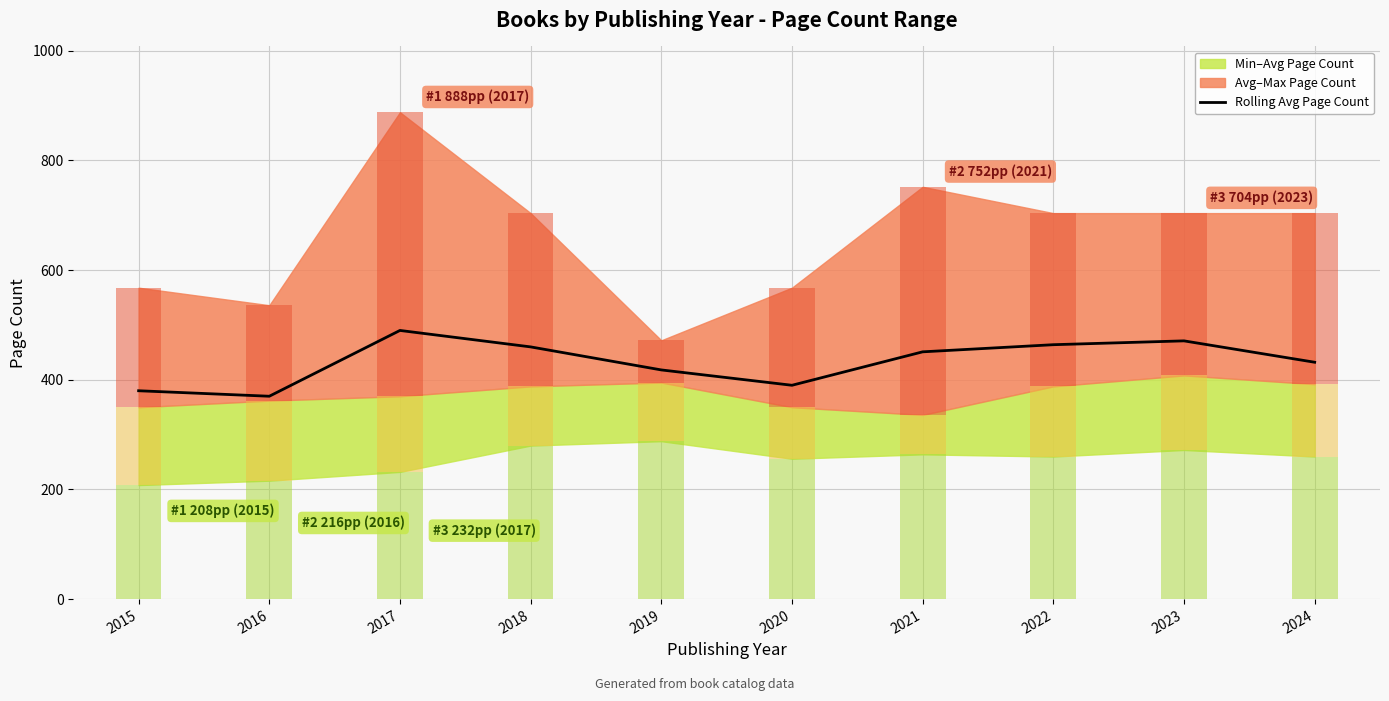

What is the greatest value displayed?

490